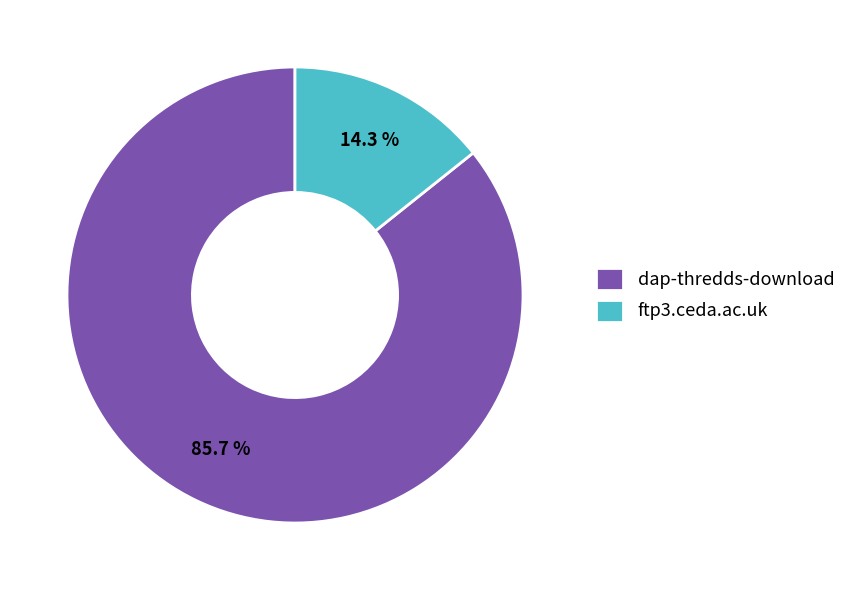

The dap-thredds-download slice represents 86% of the pie. True or false?

True